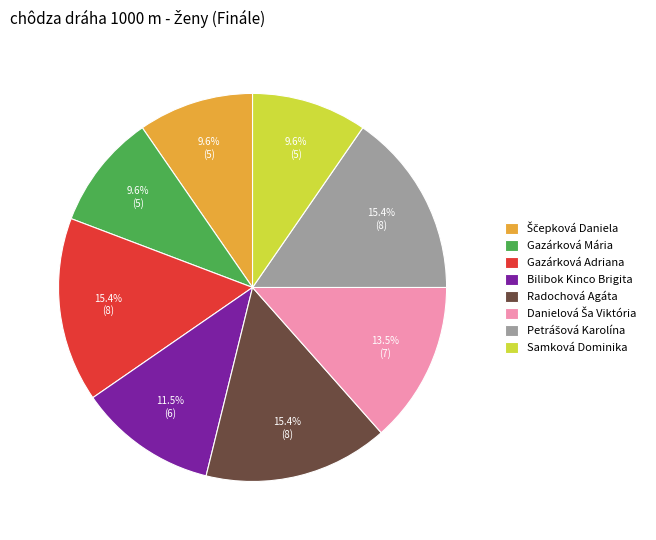

Is there any slice that represents more than half of the pie?

No